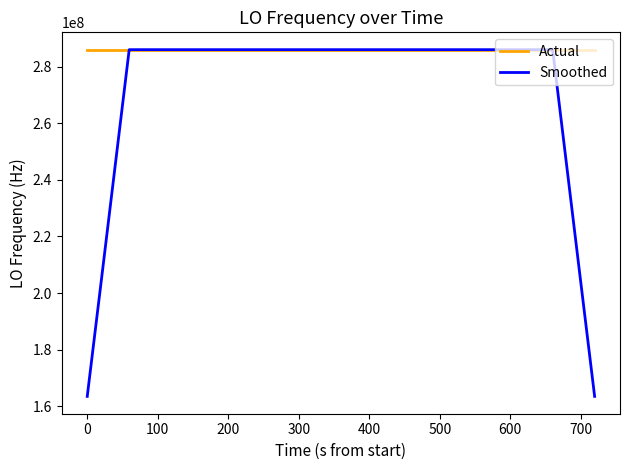

What is the greatest value displayed?

286047004.0